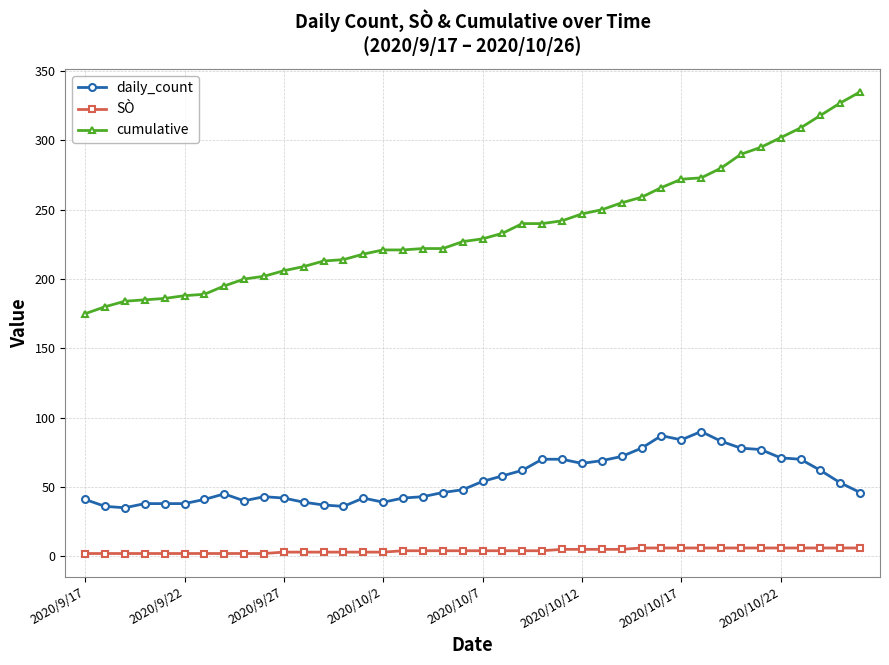

True or false: daily_count has more than 1 interior local peaks.

True